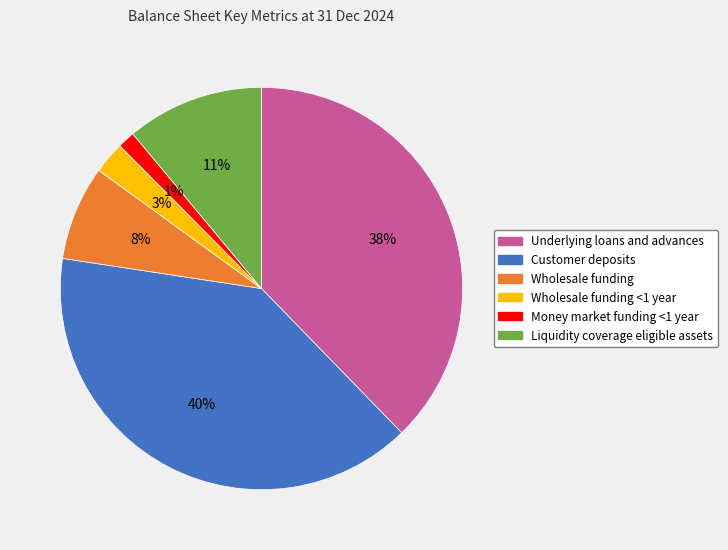

To the nearest percent, what is the difference between the Wholesale funding <1 year and Underlying loans and advances slice percentages?

35%